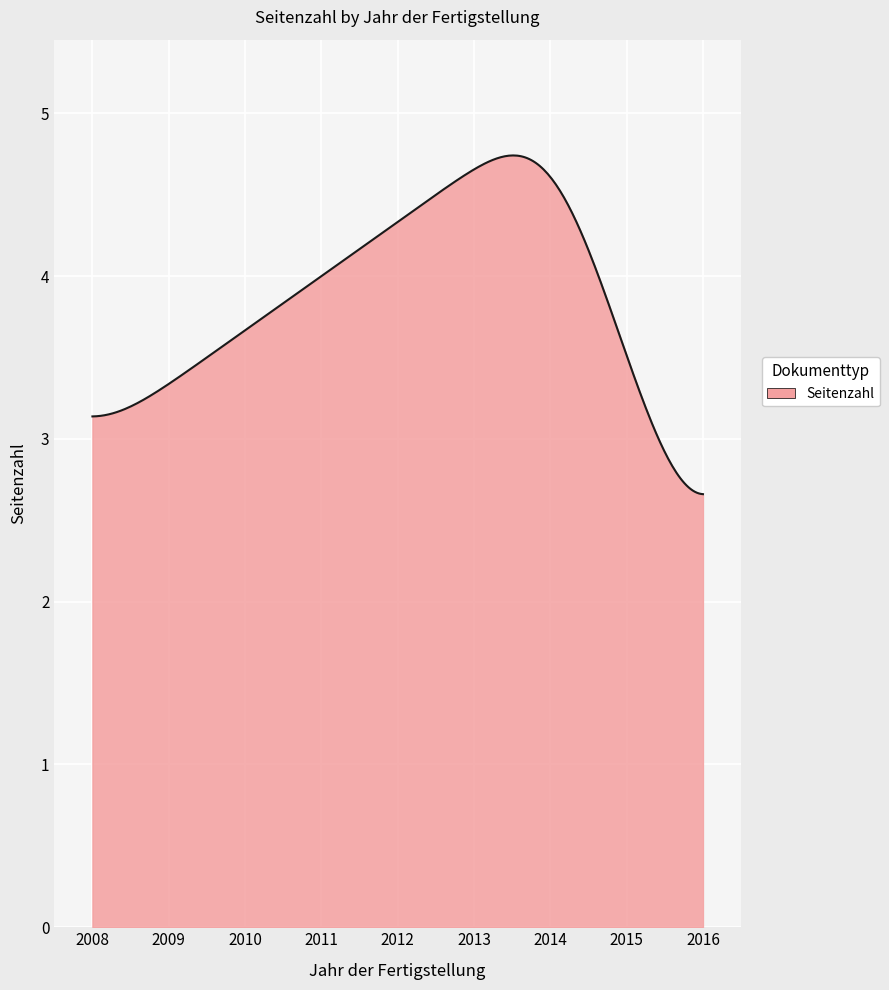

What is the smallest value displayed?

2.7